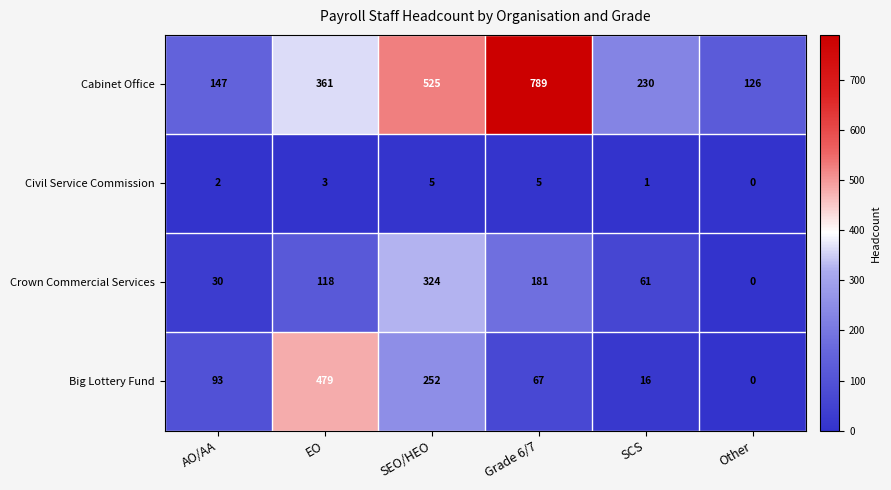

Which label corresponds to the largest value in the chart?

Grade 6/7